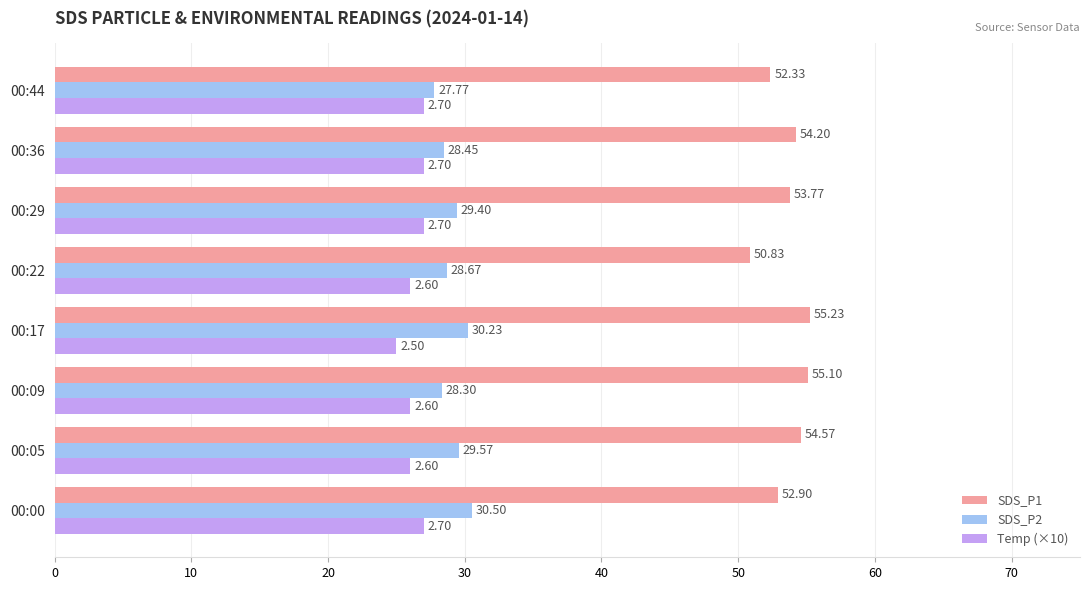

Between 00:09 and 00:44, which series saw the biggest shift?

SDS_P1